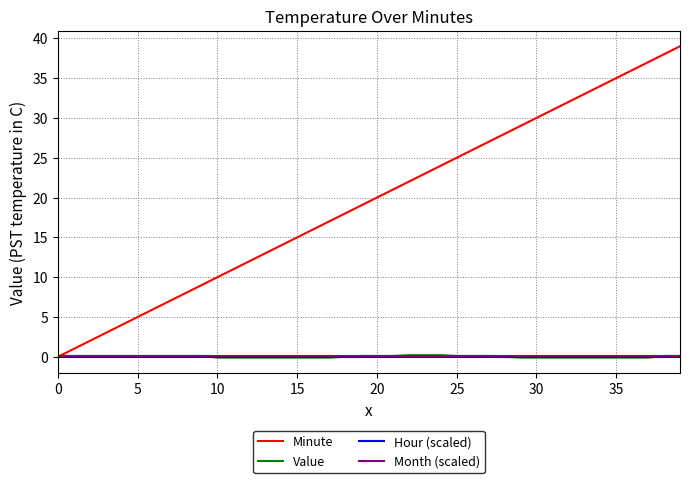

What is the maximum value shown in the chart?

39.0